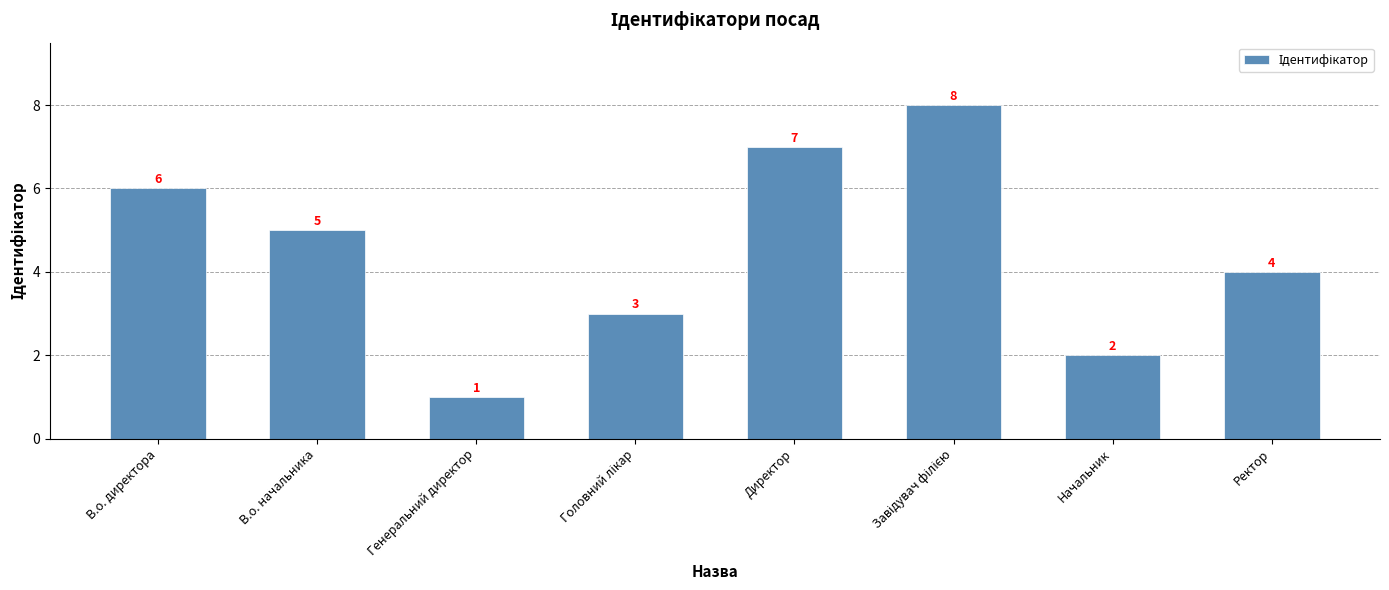

Which category has the lowest value across all series?

Генеральний директор